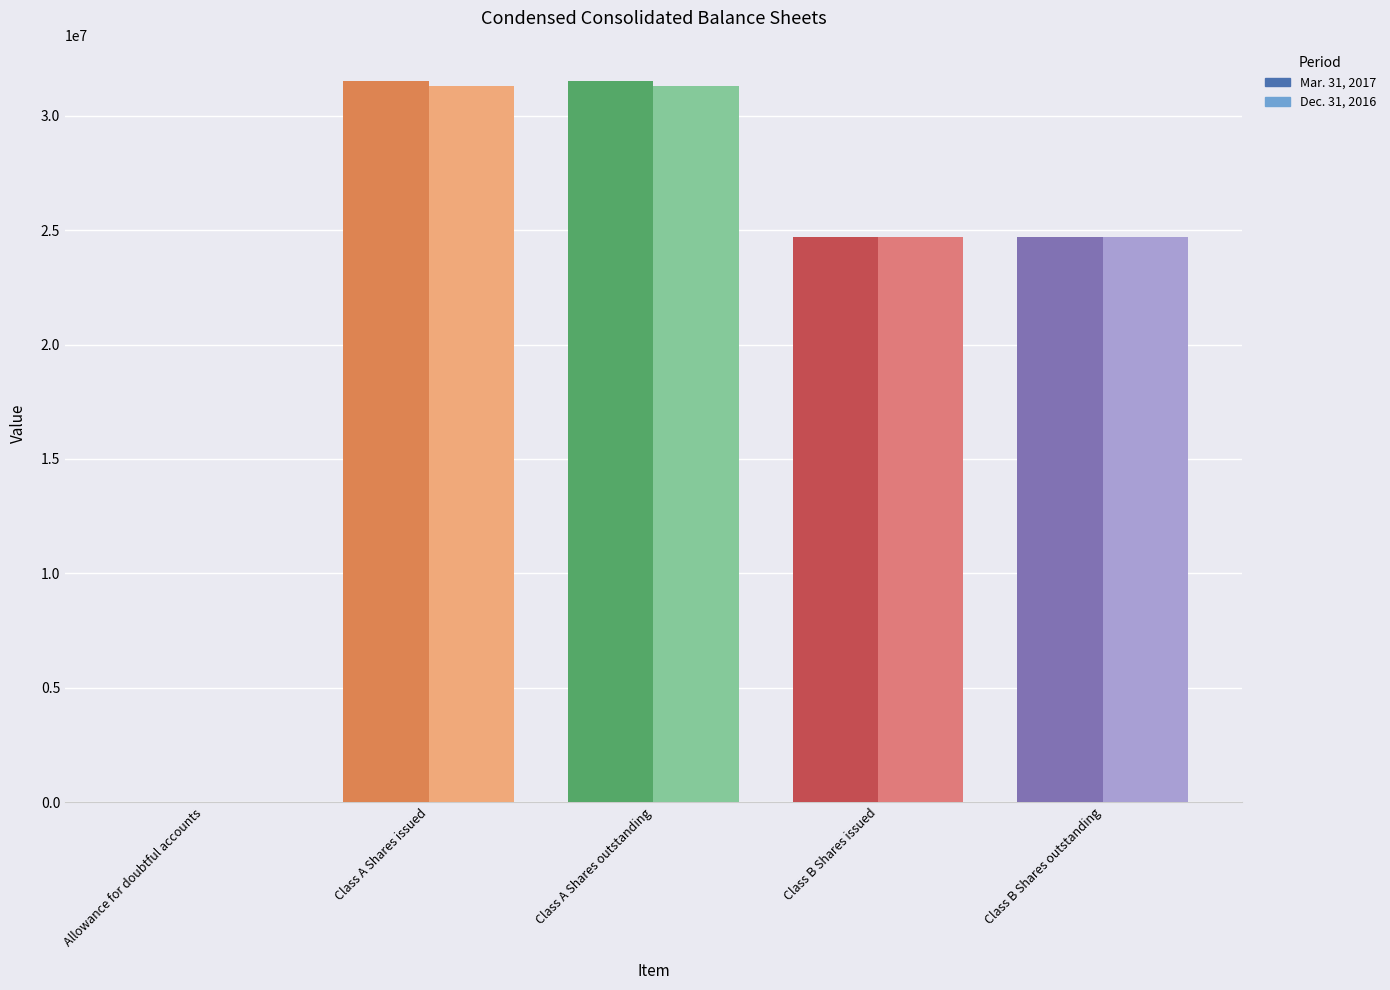

What is the maximum value for Mar. 31, 2017?

31527000